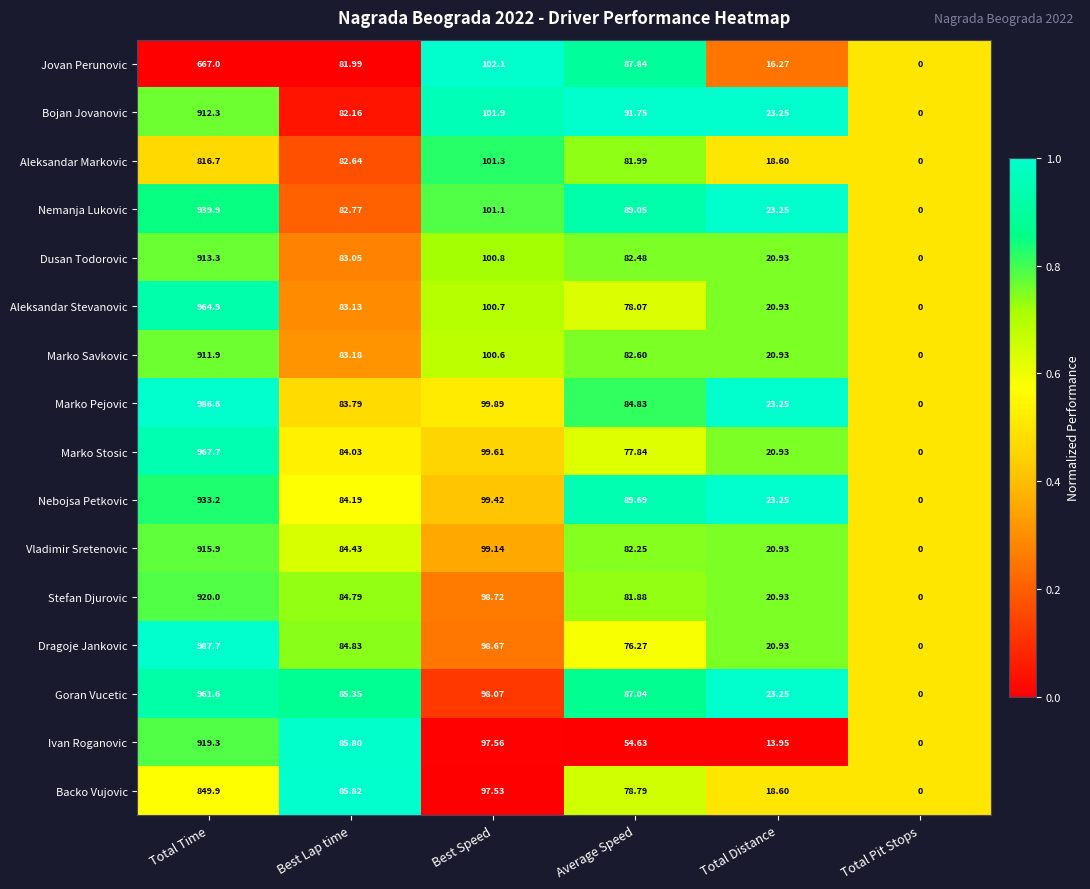

Rank the series at Average Speed from lowest to highest value.

Ivan Roganovic, Dragoje Jankovic, Marko Stosic, Aleksandar Stevanovic, Backo Vujovic, Stefan Djurovic, Aleksandar Markovic, Vladimir Sretenovic, Dusan Todorovic, Marko Savkovic, Marko Pejovic, Goran Vucetic, Jovan Perunovic, Nemanja Lukovic, Nebojsa Petkovic, Bojan Jovanovic